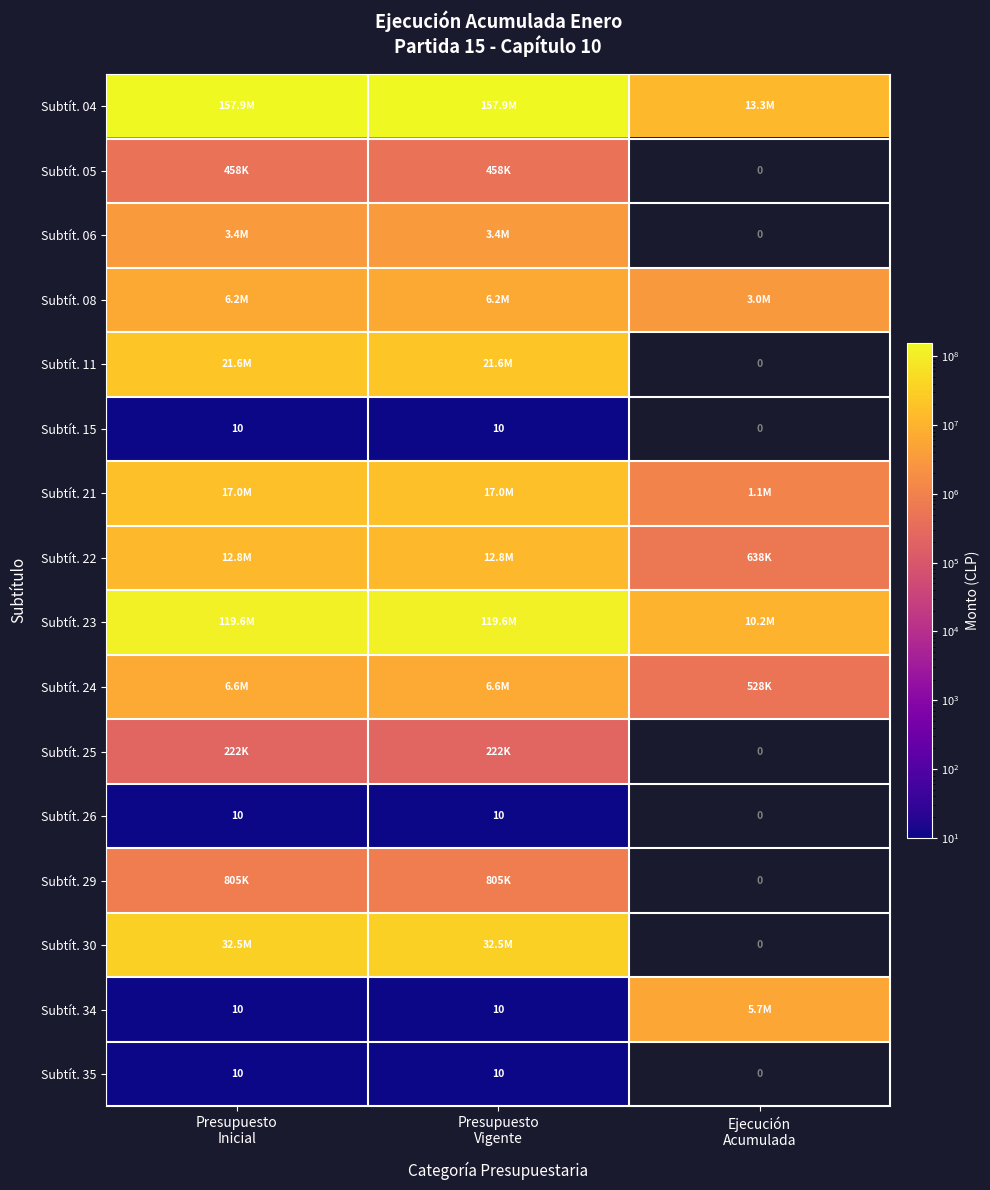

Between Presupuesto Inicial and Ejecución Acumulada, which series saw the biggest shift?

Subtít. 04